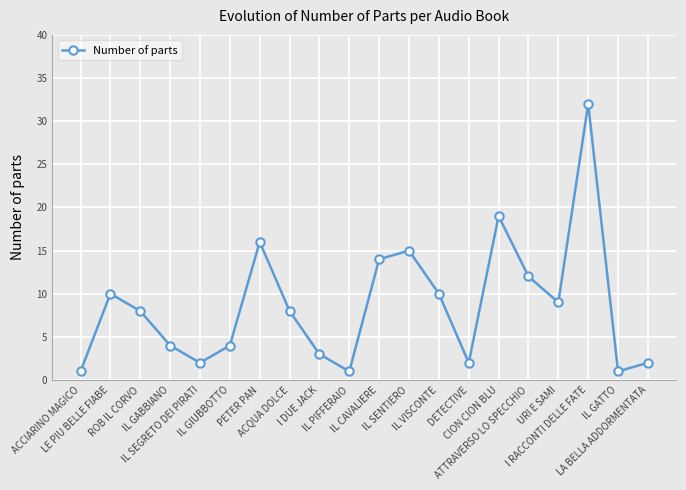

Reading left to right, extract all data points from this chart.

1	10	8	4	2	4	16	8	3	1	14	15	10	2	19	12	9	32	1	2